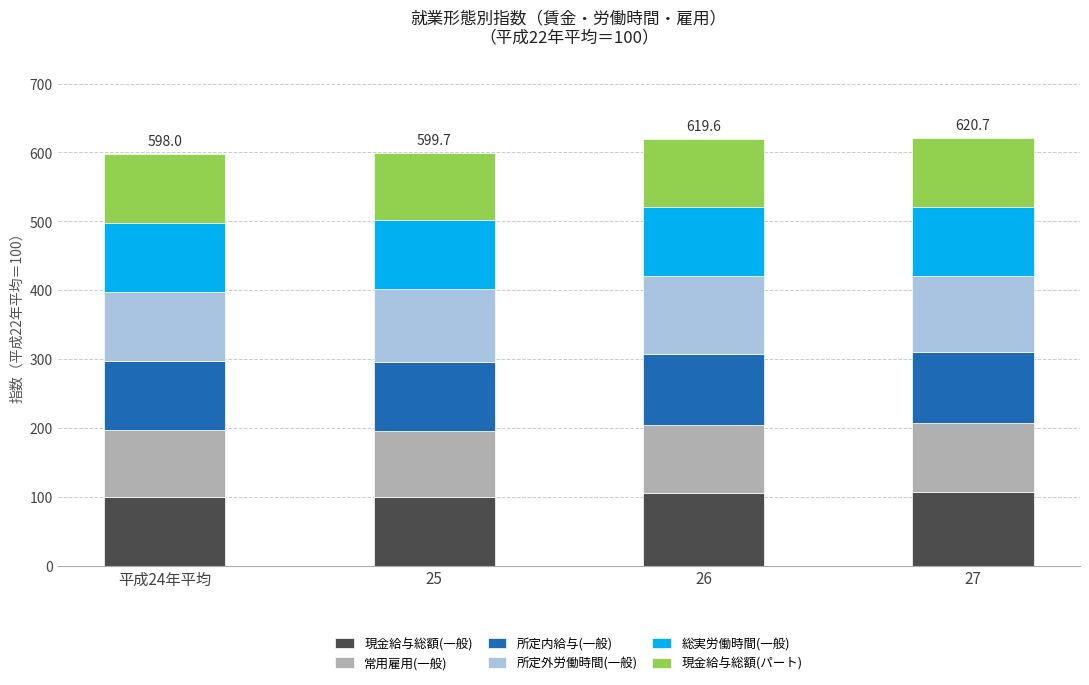

What is the minimum value for 現金給与総額(一般)?

99.8